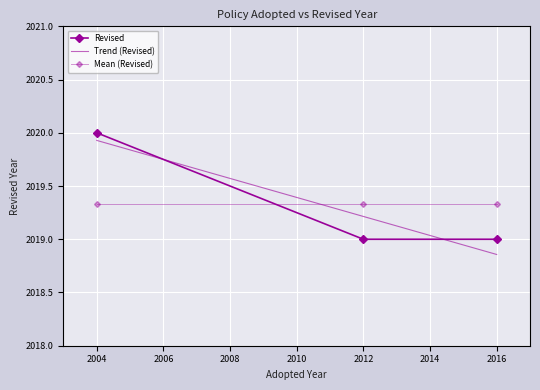

What is the difference between the maximum and second lowest values?

1